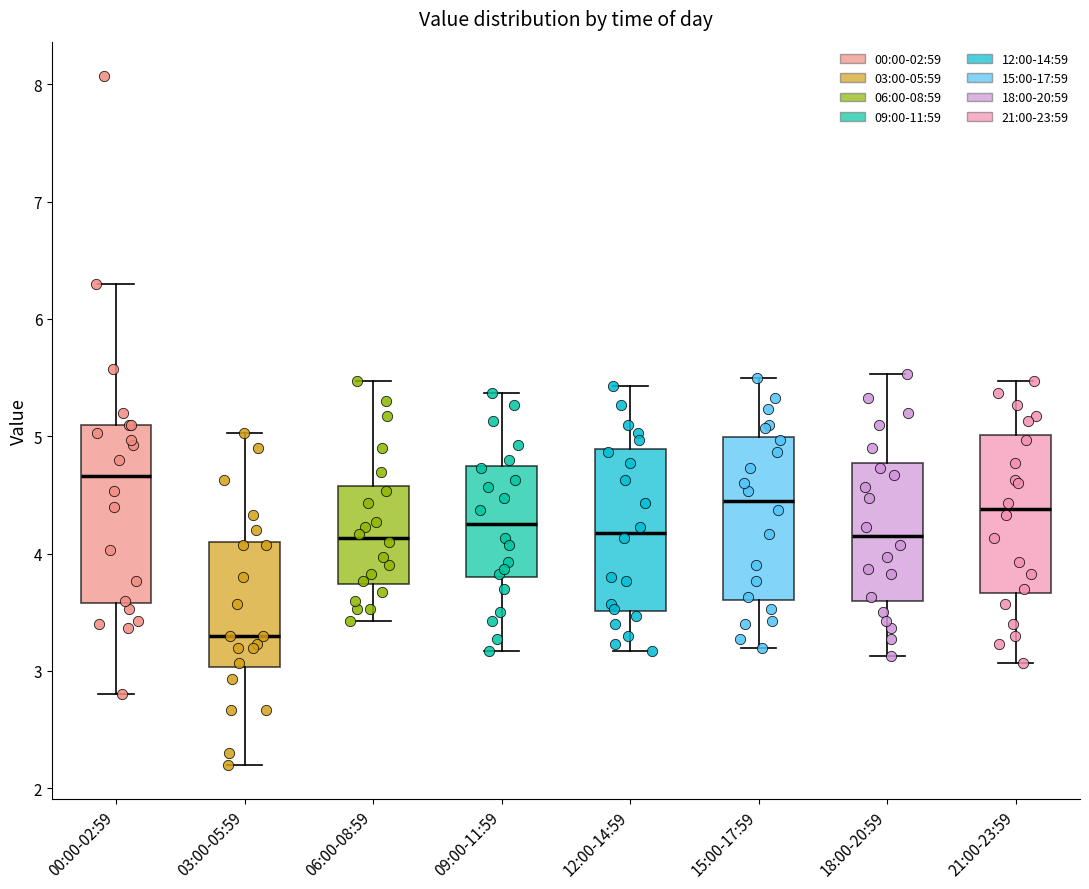

Which box has the lowest median line?

03:00-05:59